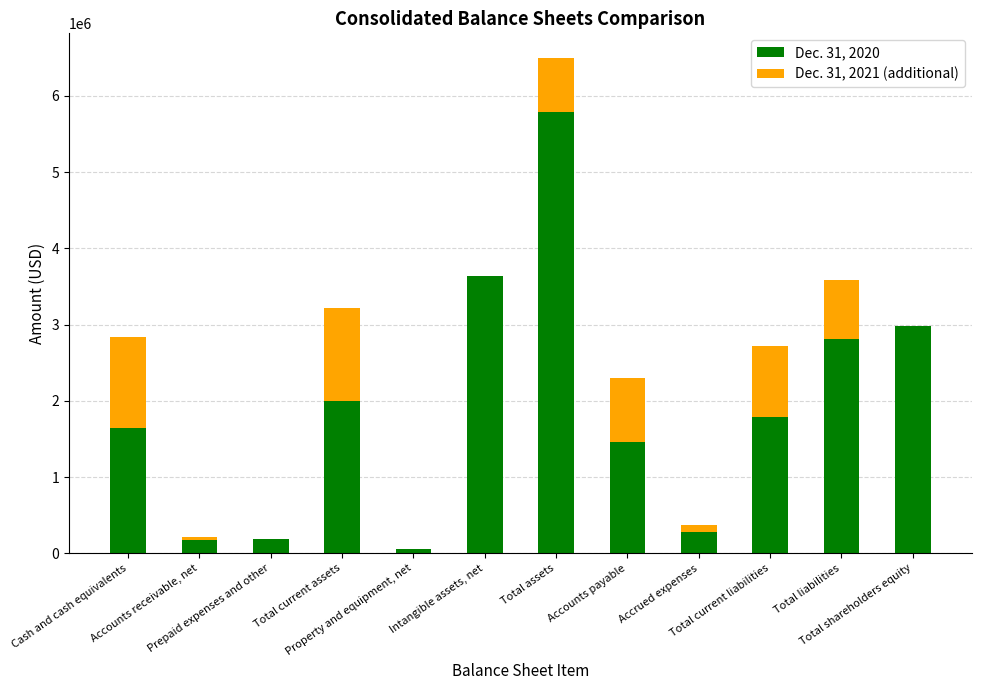

Which has a higher value, Accrued expenses or Total liabilities?

Total liabilities